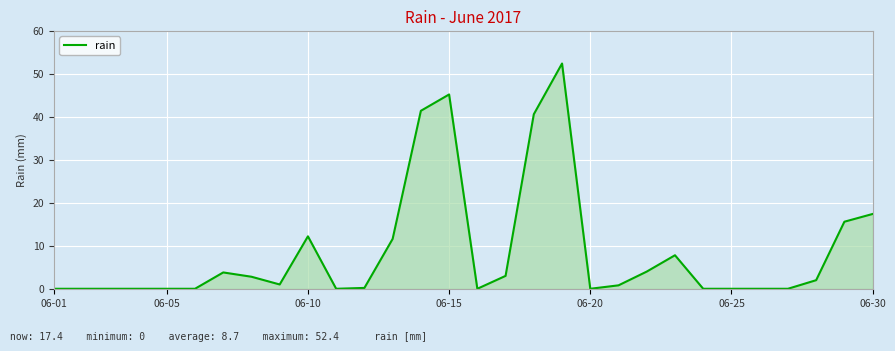

What is the maximum value shown in the chart?

52.4